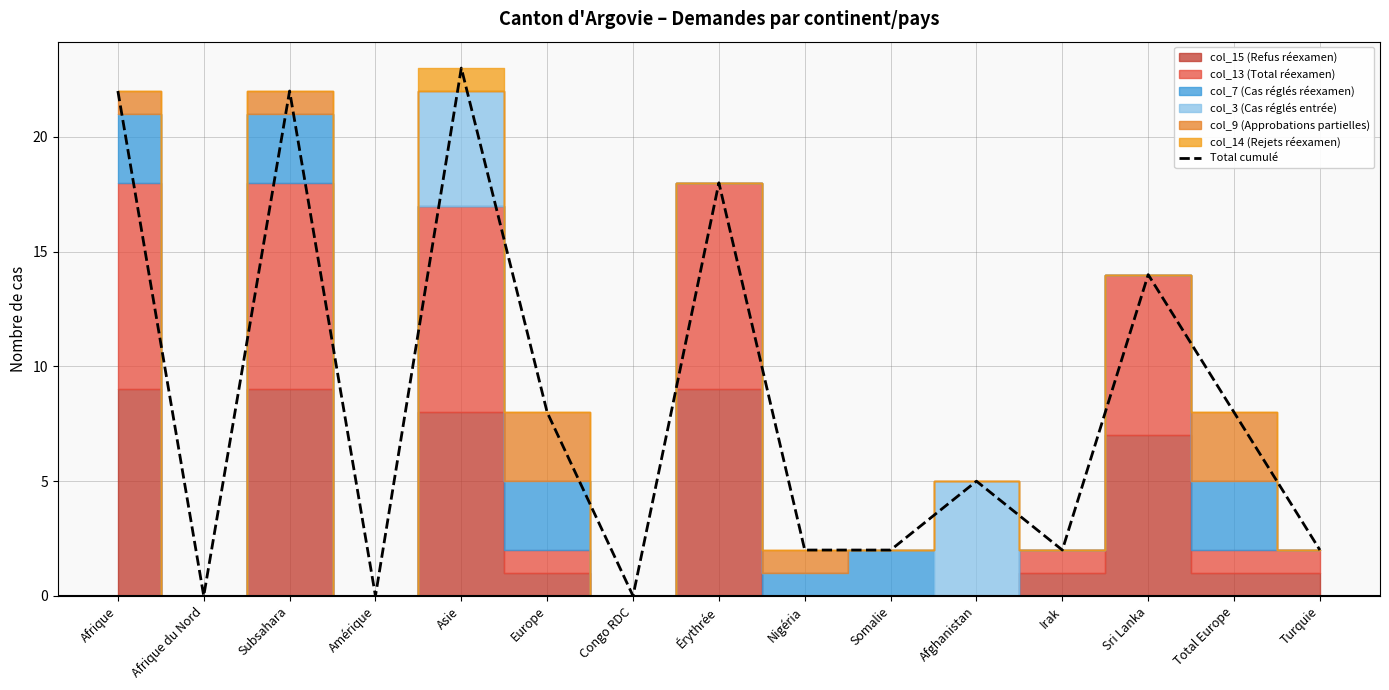

Is this an area chart (filled region under the line)?

No